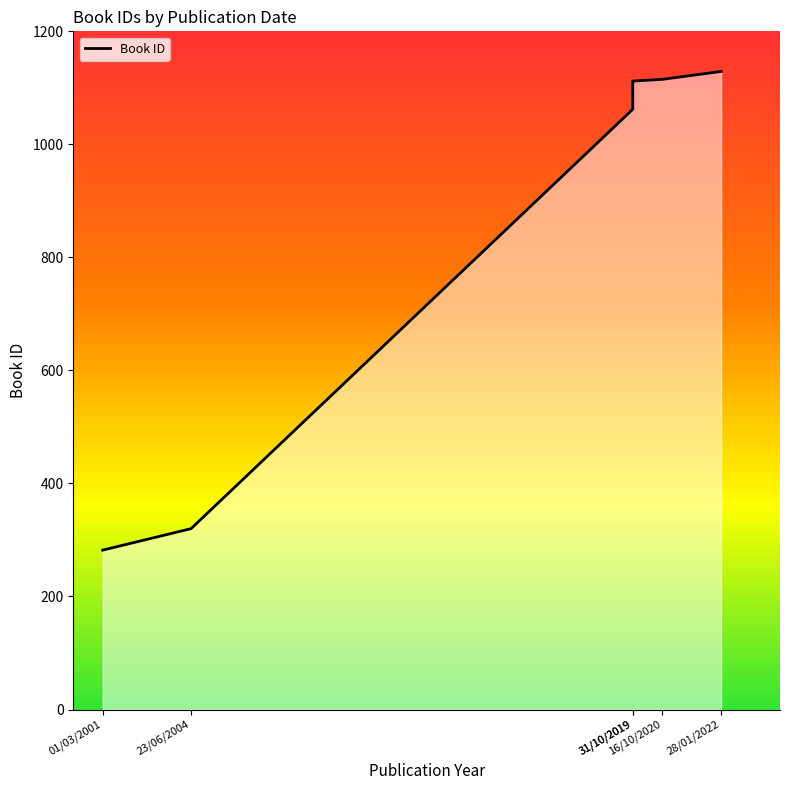

At which category does the chart reach its minimum across all series?

01/03/2001